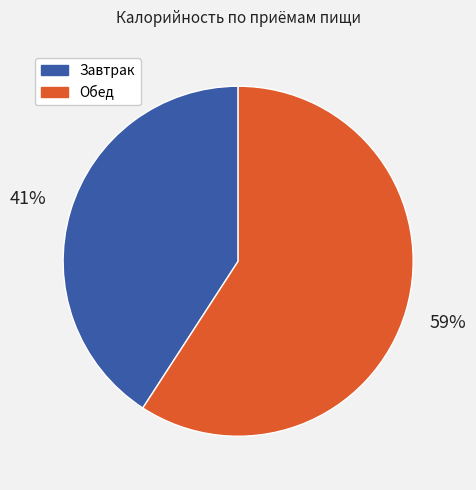

To the nearest percent, what is the difference between the largest and smallest slice percentages?

18%